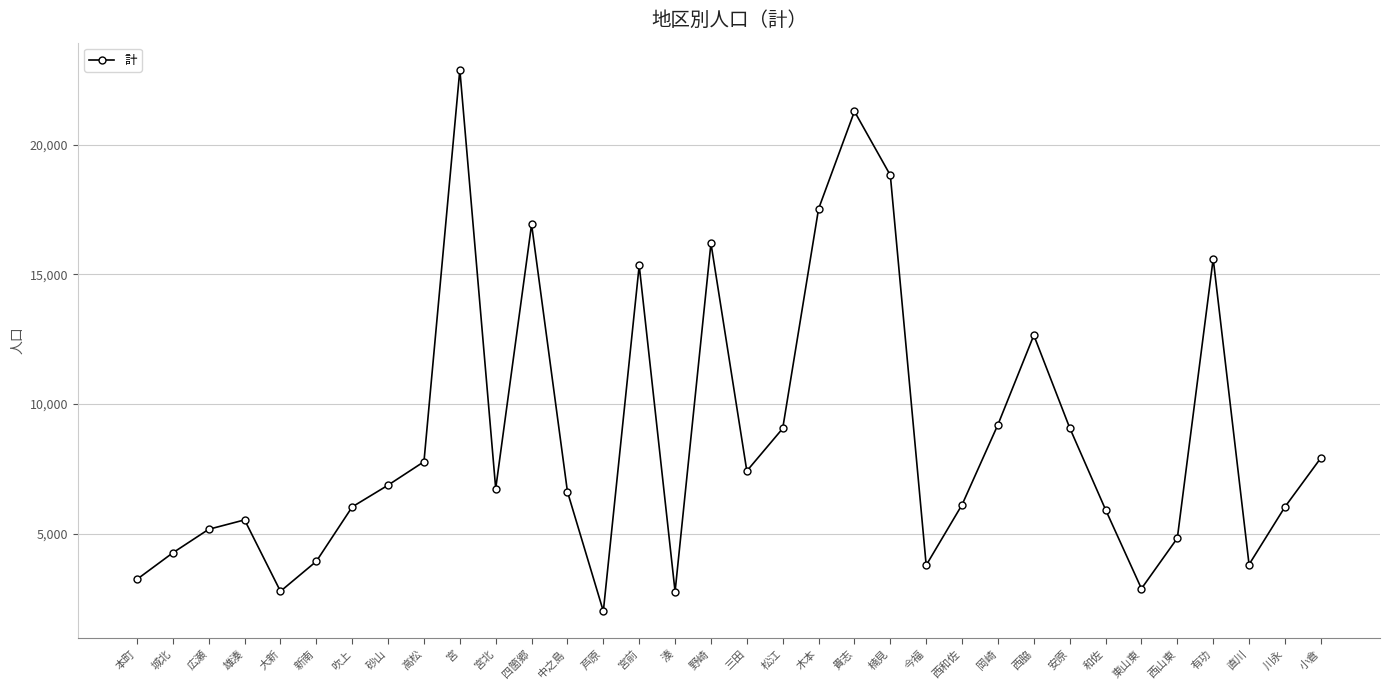

Does the chart have visible grid lines?

Yes